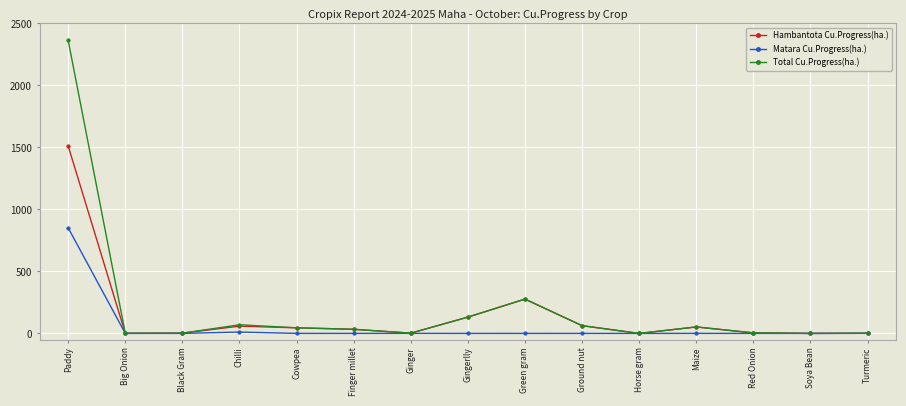

Is it true that Total Cu.Progress(ha.) equals 2.1 at Black Gram?

True